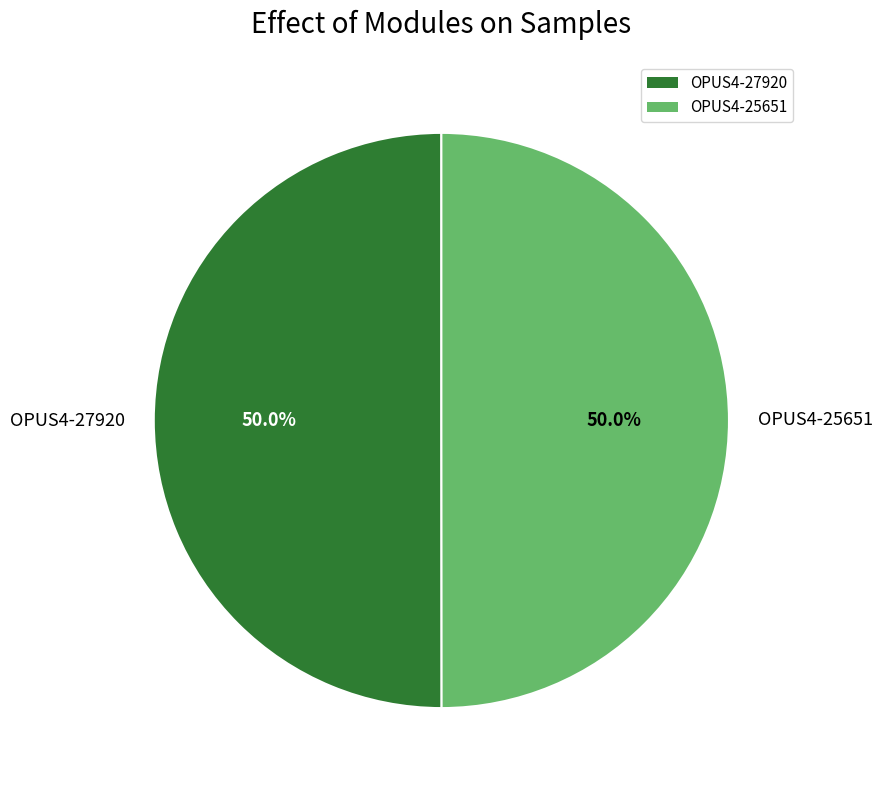

To the nearest percent, what is the combined percentage of OPUS4-27920 and OPUS4-25651?

100%